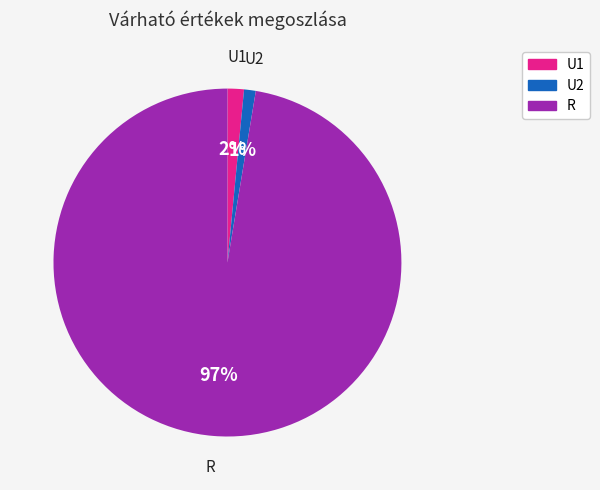

Is it true that U1 is 2% of the pie?

True